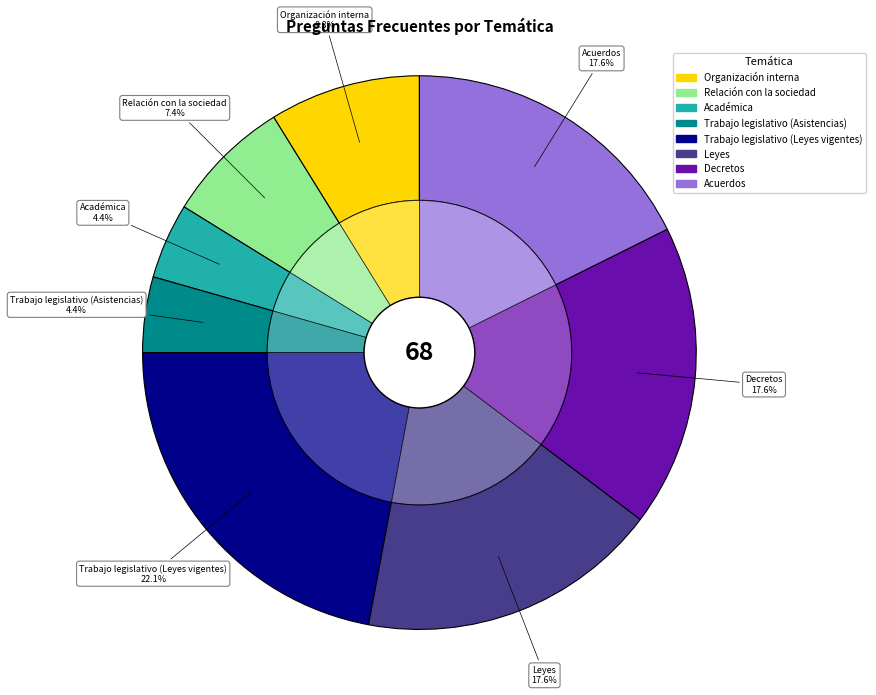

To the nearest percent, what is the combined percentage of Decretos and Acuerdos?

35%